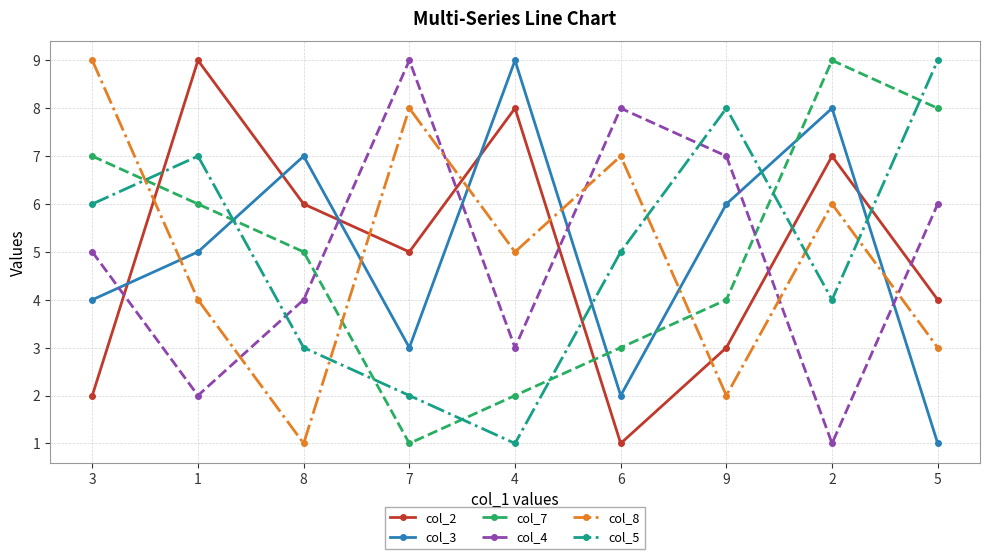

Is the value of col_7 at 3 greater than the value of col_2 at 4?

No